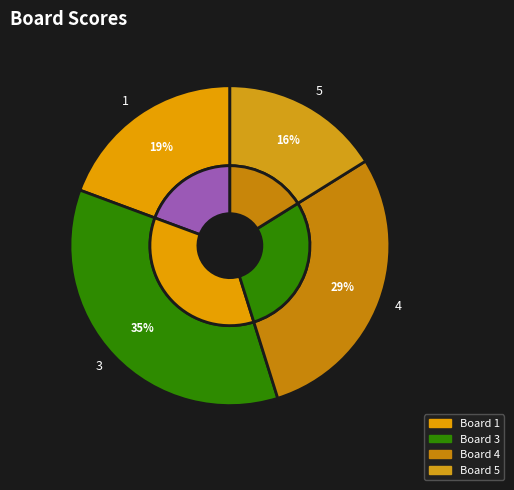

What is the total percentage of 4 and 1?

48.4%